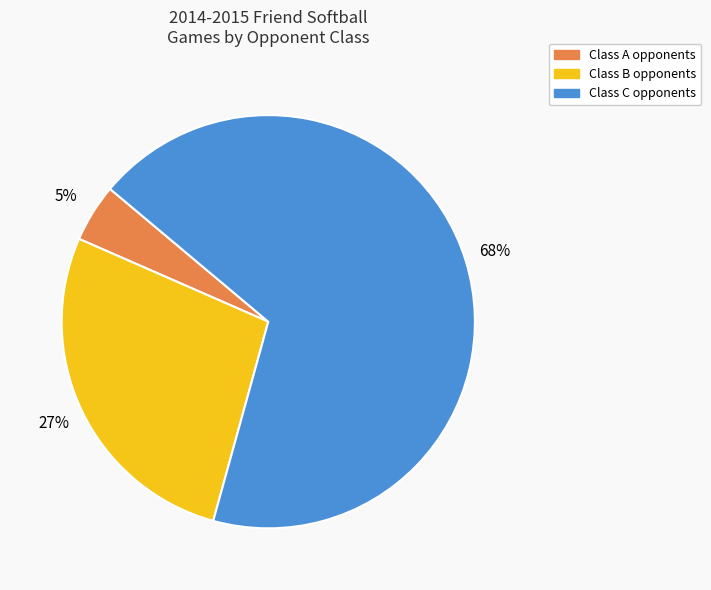

To the nearest percent, what is the average slice percentage?

33%